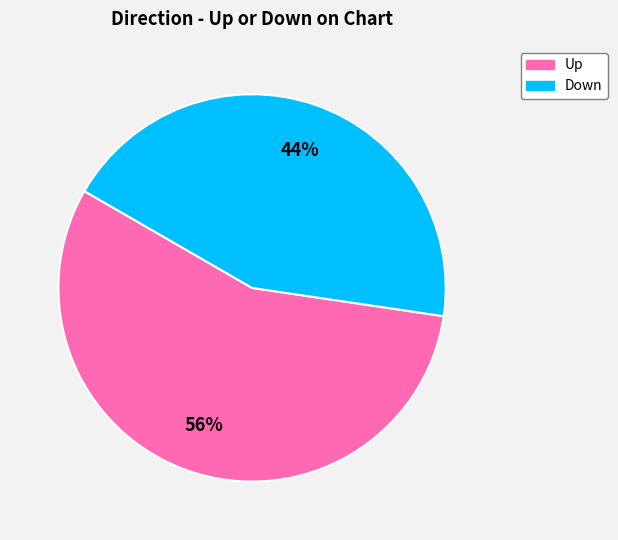

Do Down and Up together represent more than half of the pie?

Yes